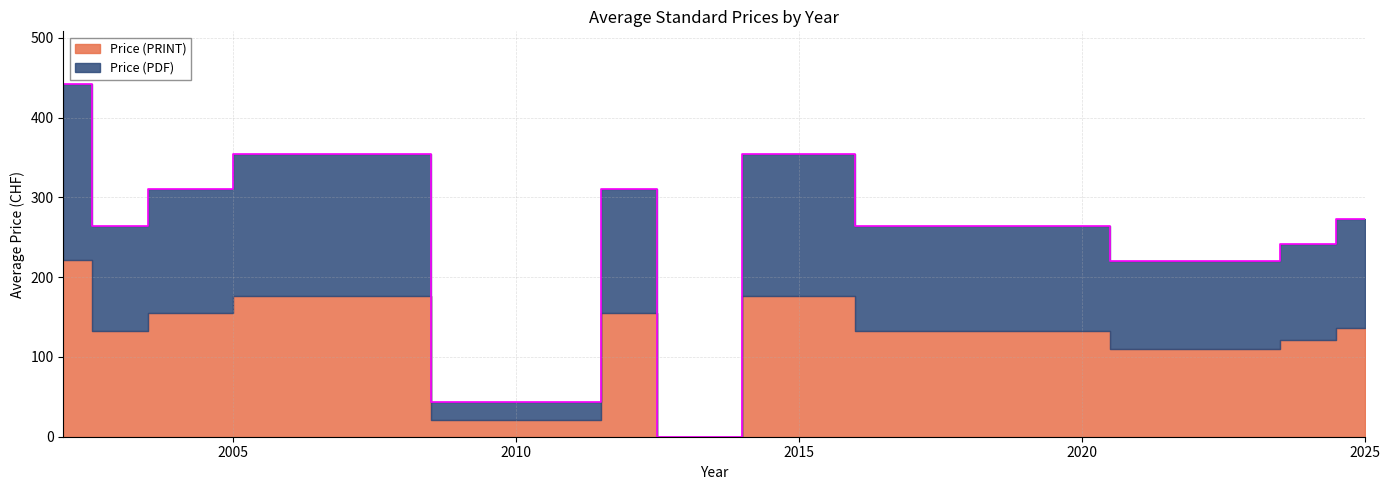

How many values in the Price (PRINT) series exceed 155?

9